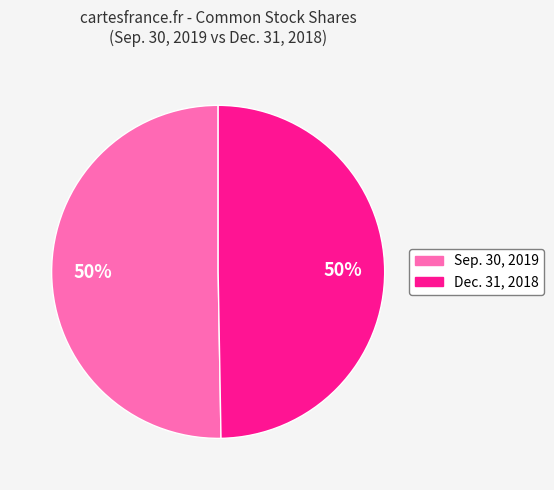

To the nearest percent, what is the average slice percentage?

50%